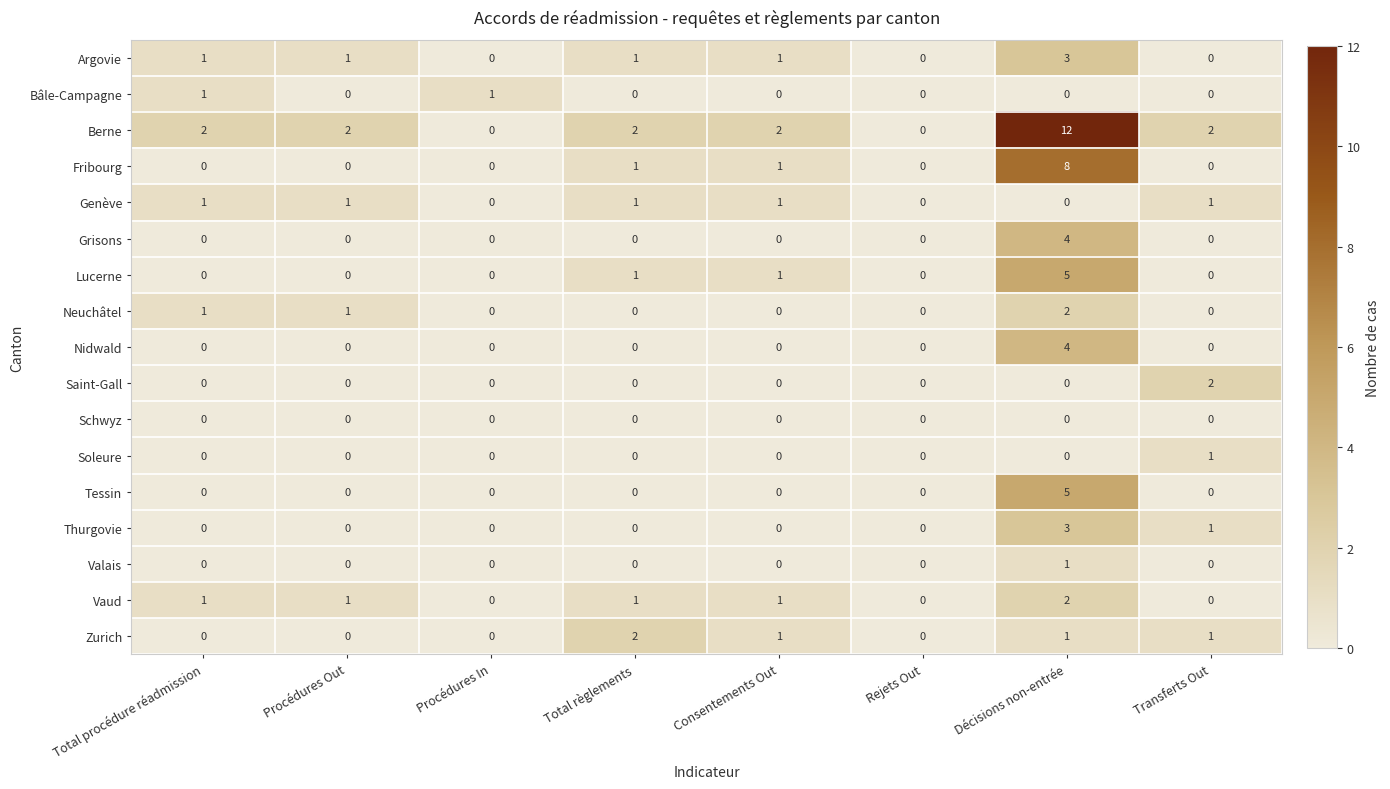

How many Bâle-Campagne values are between 0 and 1?

8